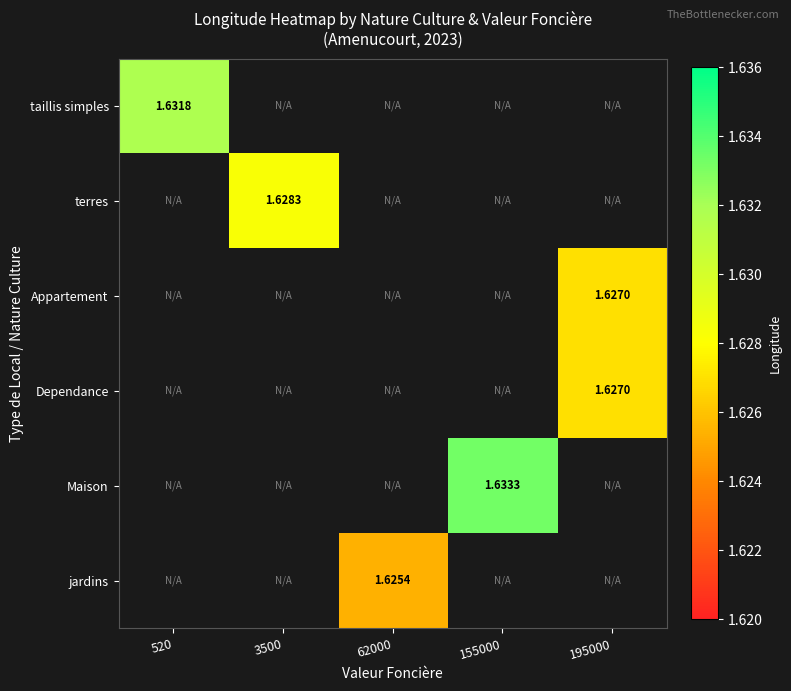

How many categories are shown in the chart?

5